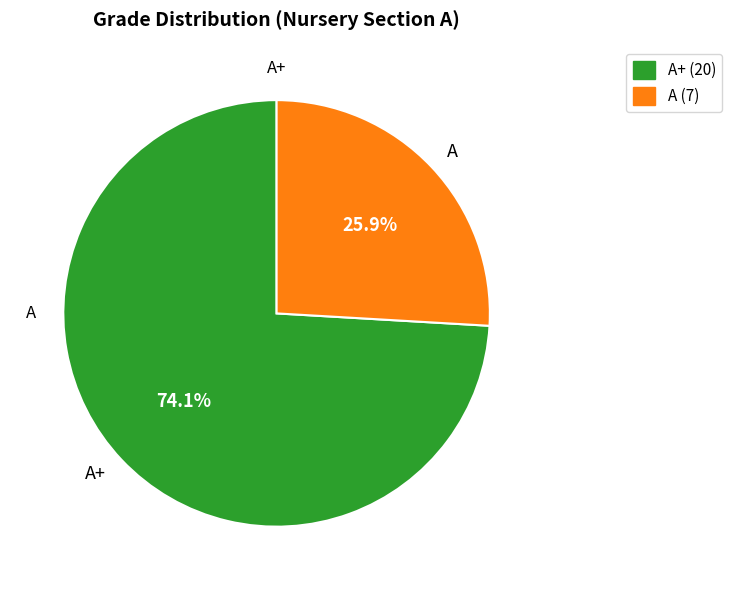

Which category has the biggest portion of the pie?

A+